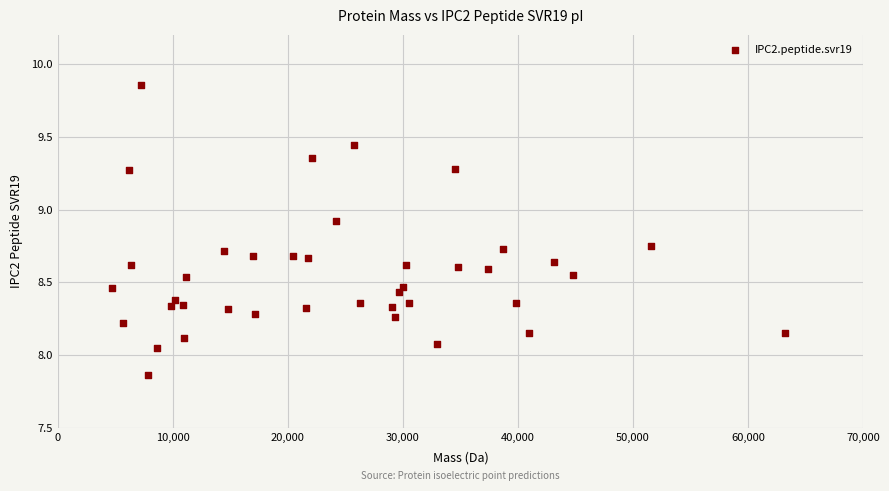

What is the range of Y values (max minus min)?

2.0